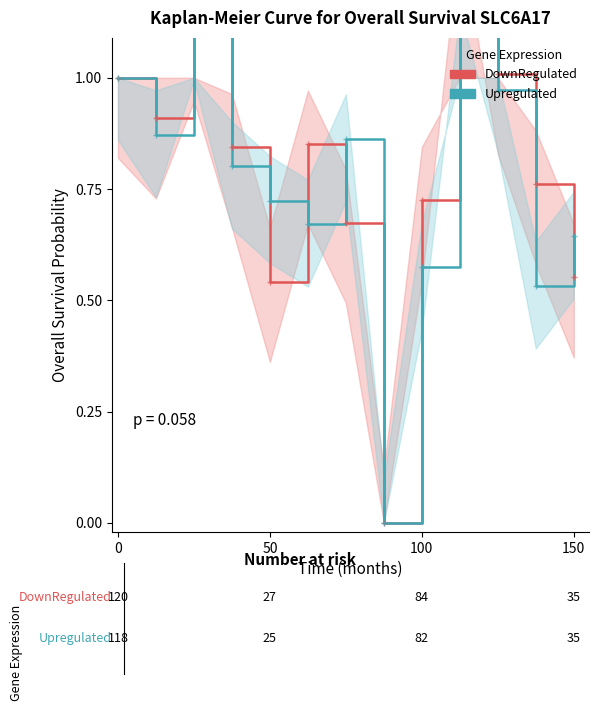

True or false: DownRegulated and Upregulated intersect in this chart.

True